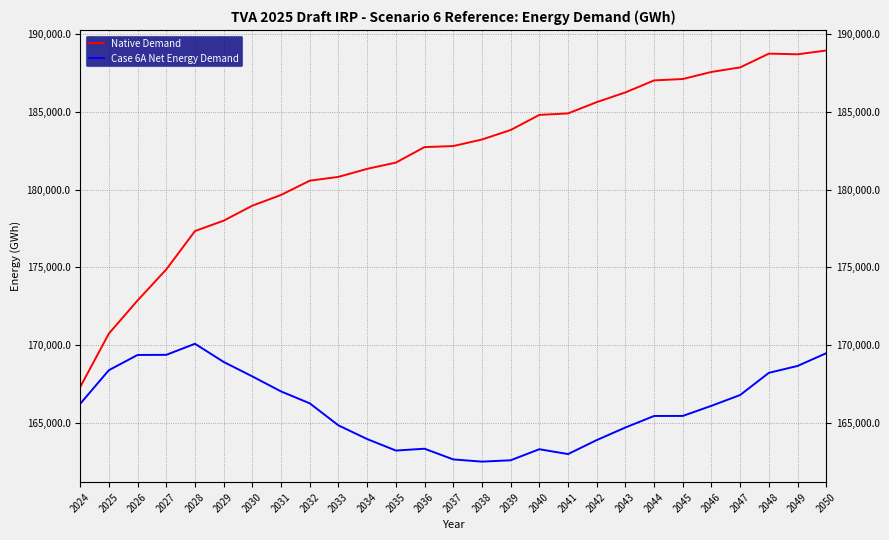

What is the spread (max minus min) of values at 2048?

20513.9